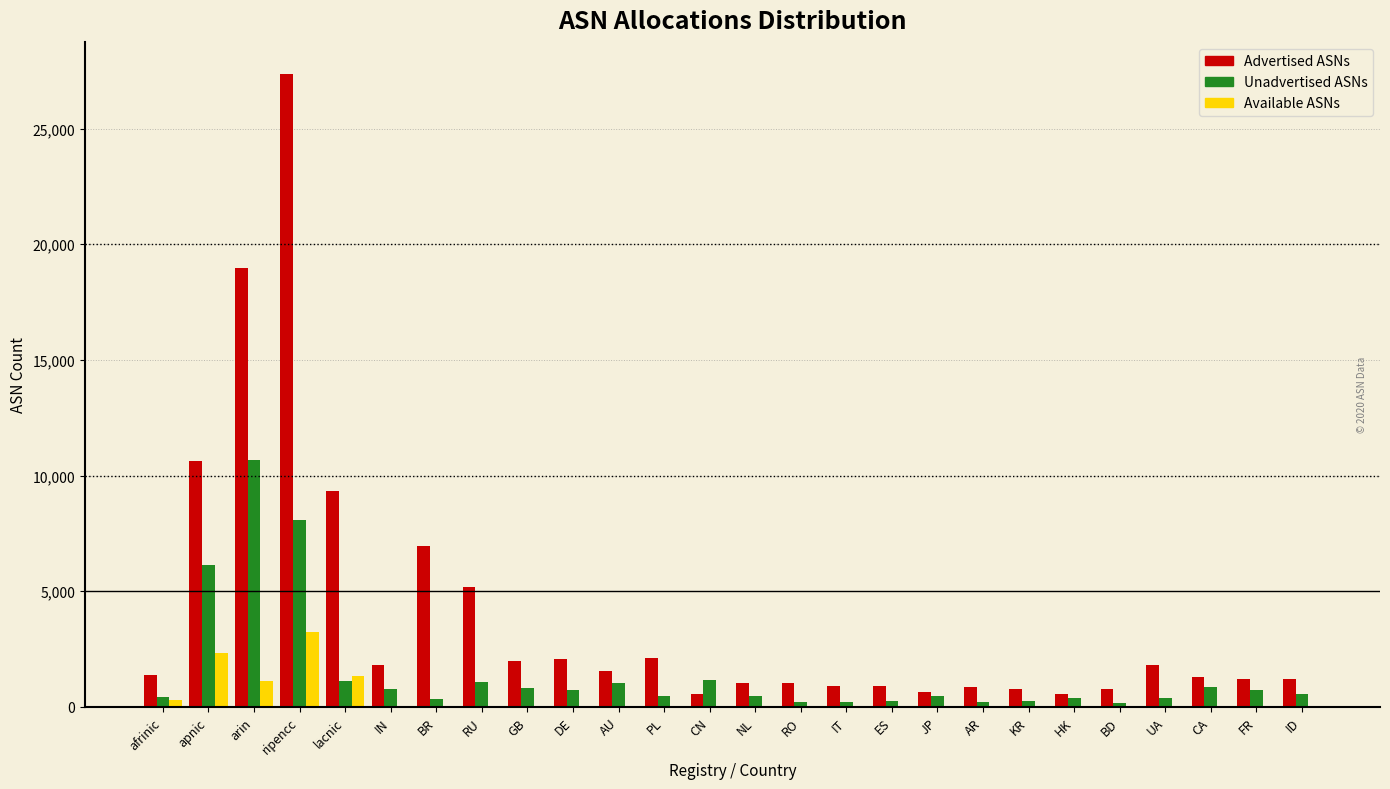

True or false: Available ASNs has a value of 0 at BR.

True